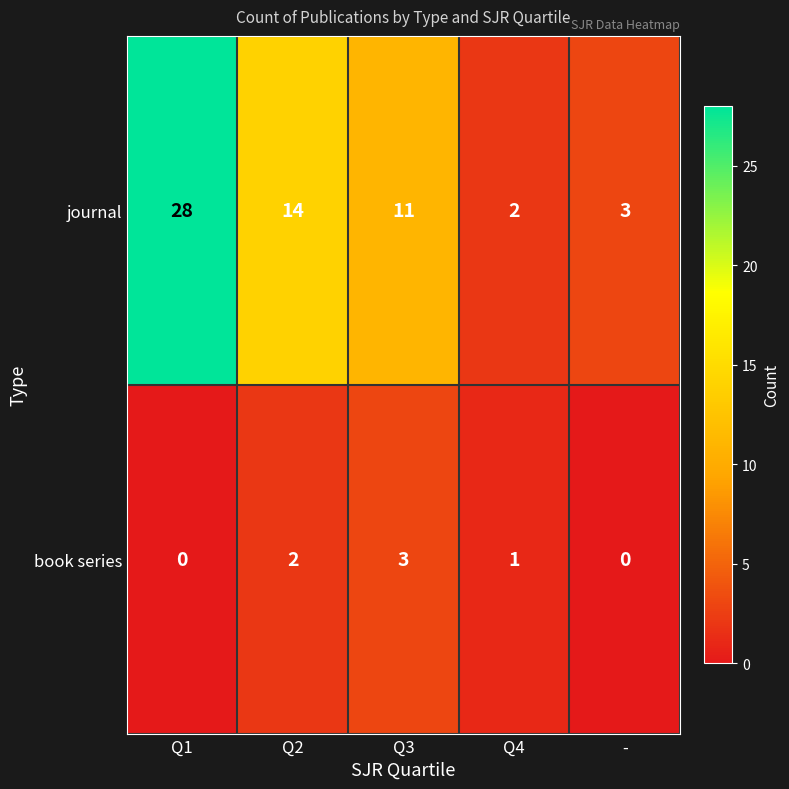

The journal series shows 14 at Q2. True or false?

True